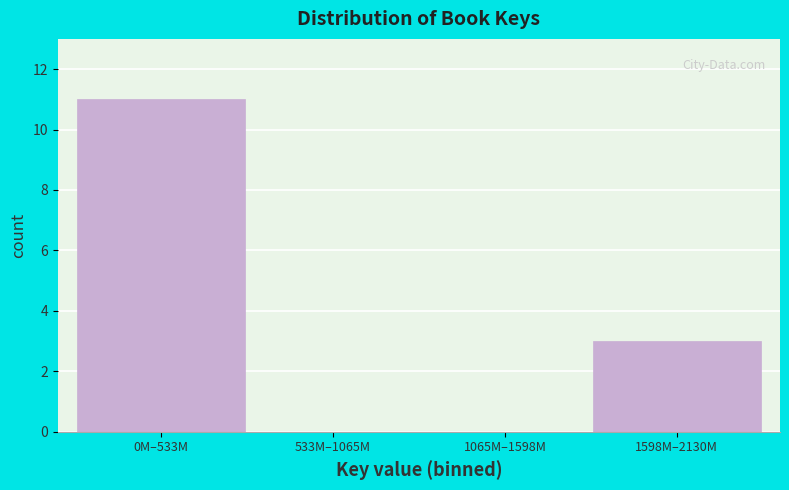

Reading left to right, list all the values displayed in this chart.

0M–533M=11	533M–1065M=0	1065M–1598M=0	1598M–2130M=3